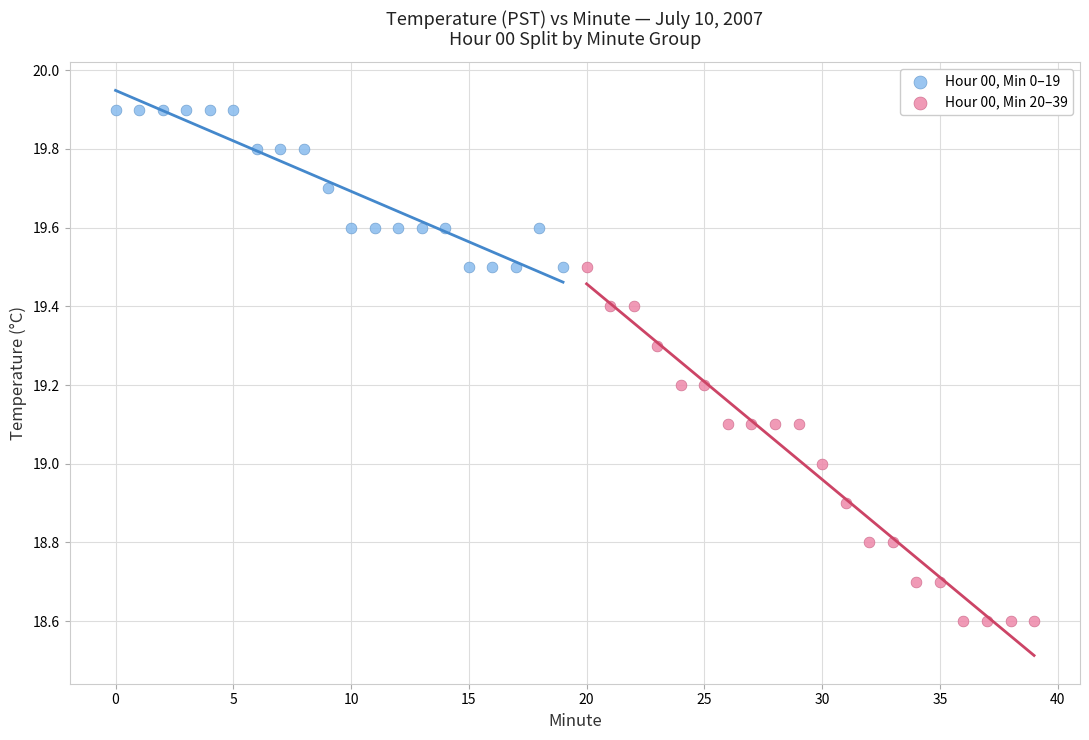

Which series contains the highest Y value?

Hour 00, Min 0–19